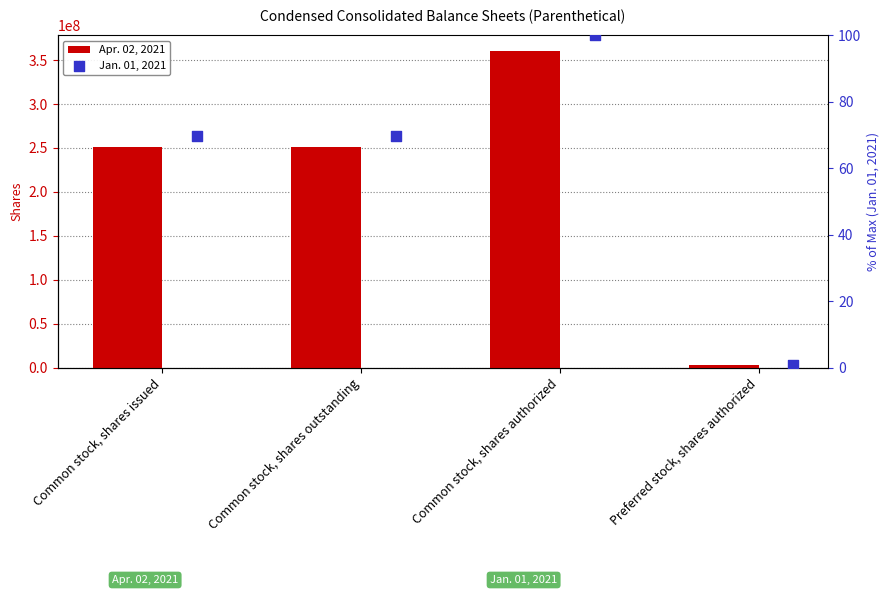

At which category is the sum across all series the highest?

Common stock, shares authorized